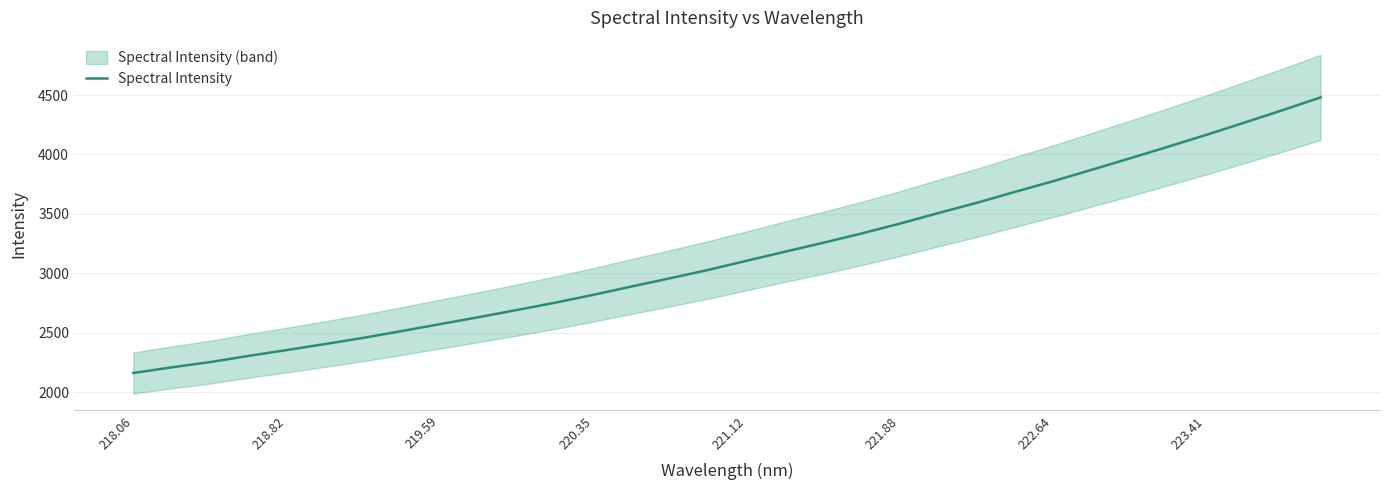

What is the highest value of the Spectral Intensity series?

4480.5